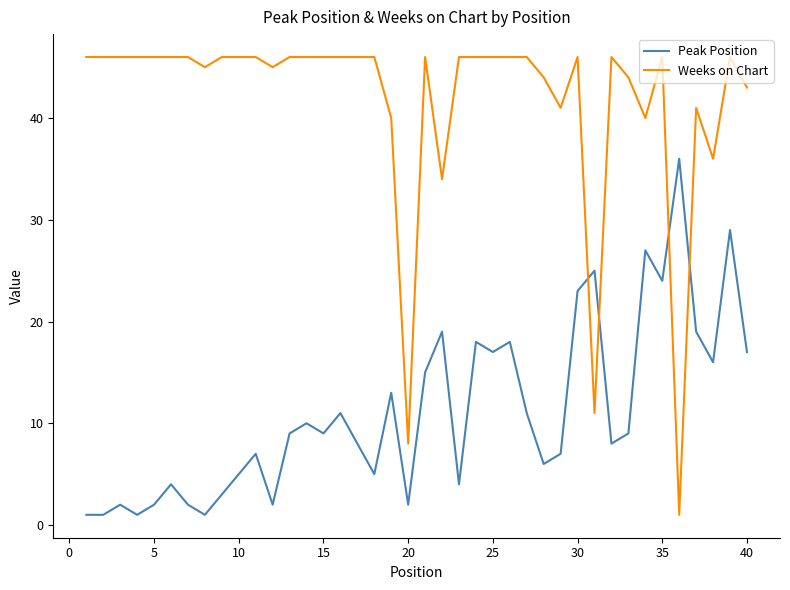

Reading right to left, transcribe all the data shown in this chart.

Peak Position: 17	29	16	19	36	24	27	9	8	25	23	7	6	11	18	17	18	4	19	15	2	13	5	8	11	9	10	9	2	7	5	3	1	2	4	2	1	2	1	1
Weeks on Chart: 43	46	36	41	1	46	40	44	46	11	46	41	44	46	46	46	46	46	34	46	8	40	46	46	46	46	46	46	45	46	46	46	45	46	46	46	46	46	46	46